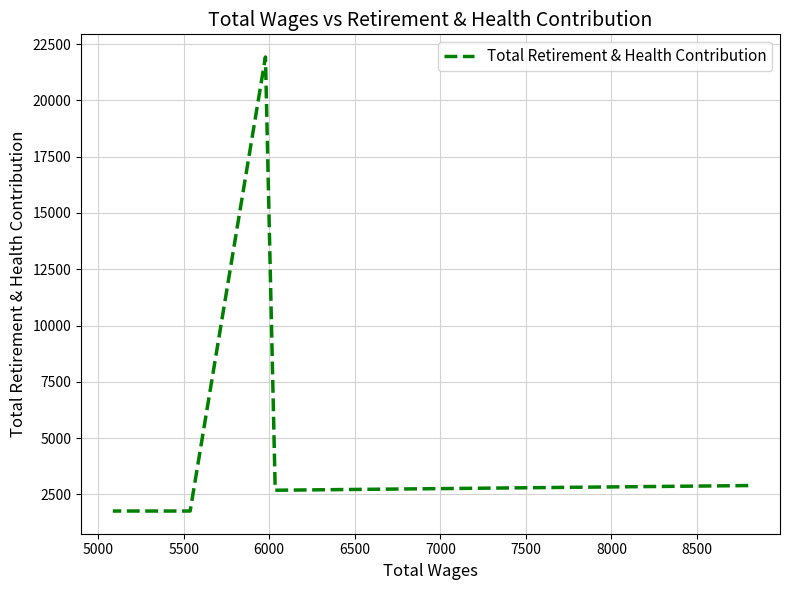

Does the chart have visible grid lines?

Yes